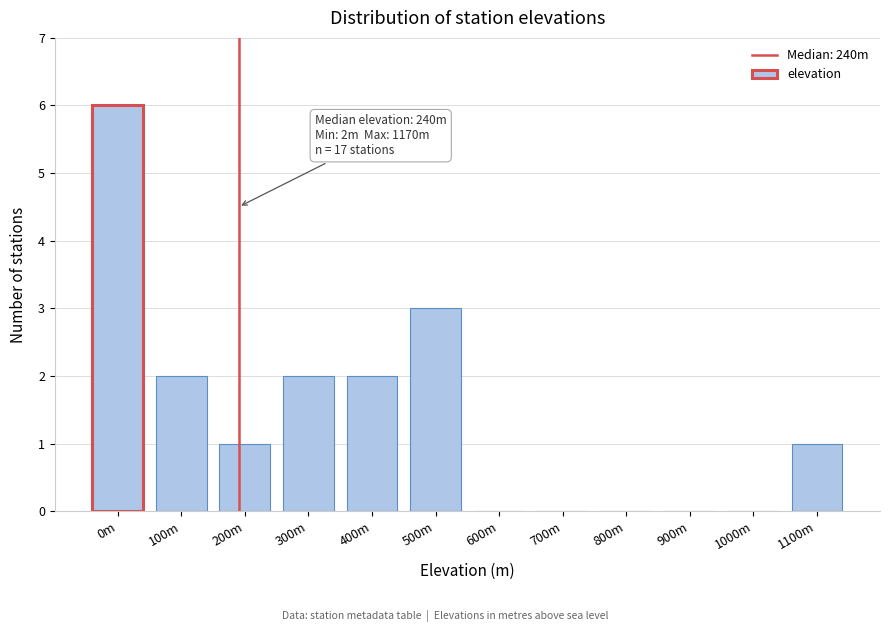

Reading left to right, transcribe all the data shown in this chart.

0m=6	100m=2	200m=1	300m=2	400m=2	500m=3	600m=0	700m=0	800m=0	900m=0	1000m=0	1100m=1